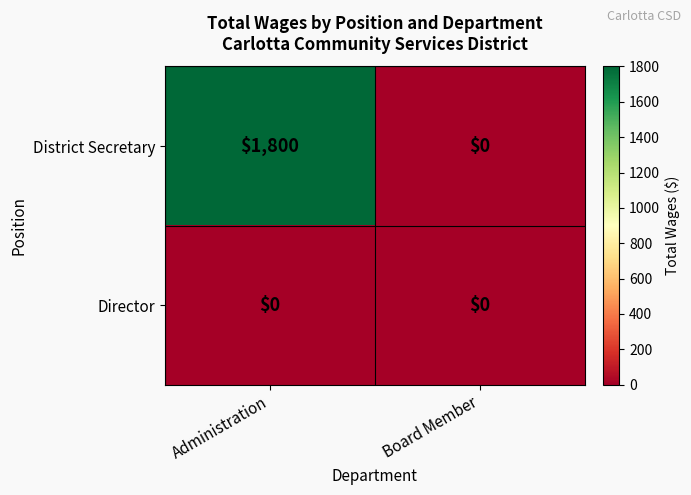

List the series in order of their overall mean, lowest first.

Director, District Secretary